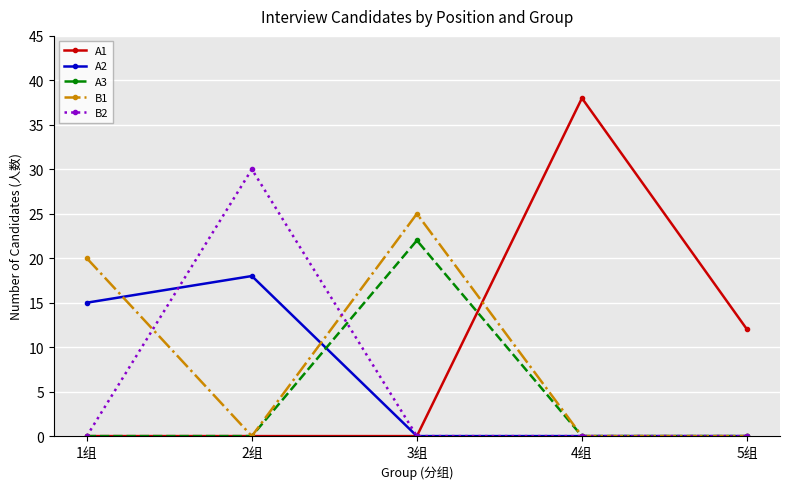

Rank the series by their maximum value, from lowest to highest.

A2, A3, B1, B2, A1